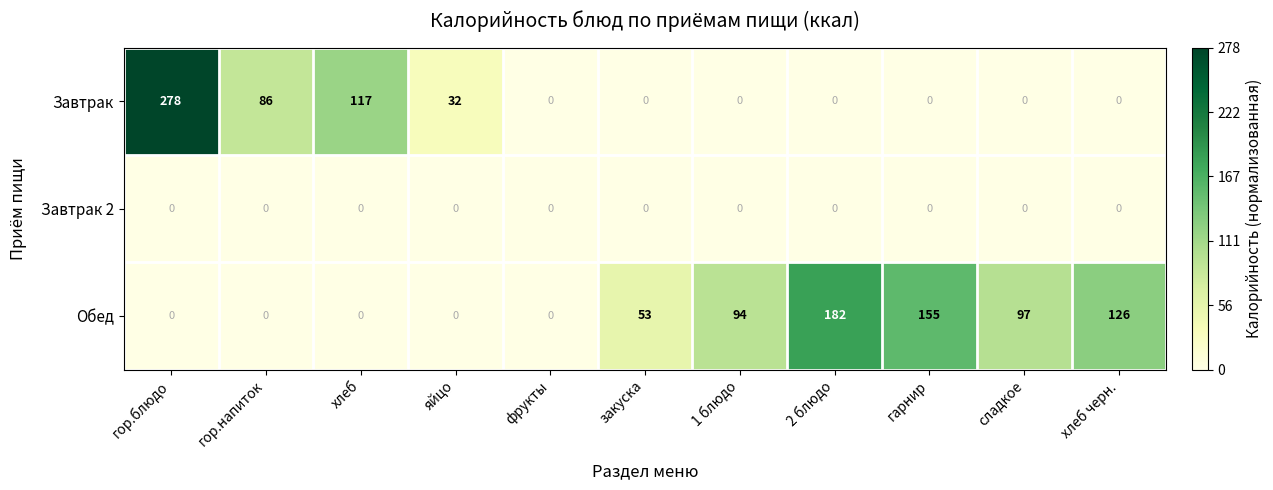

What is the total value across all series at 1 блюдо?

94